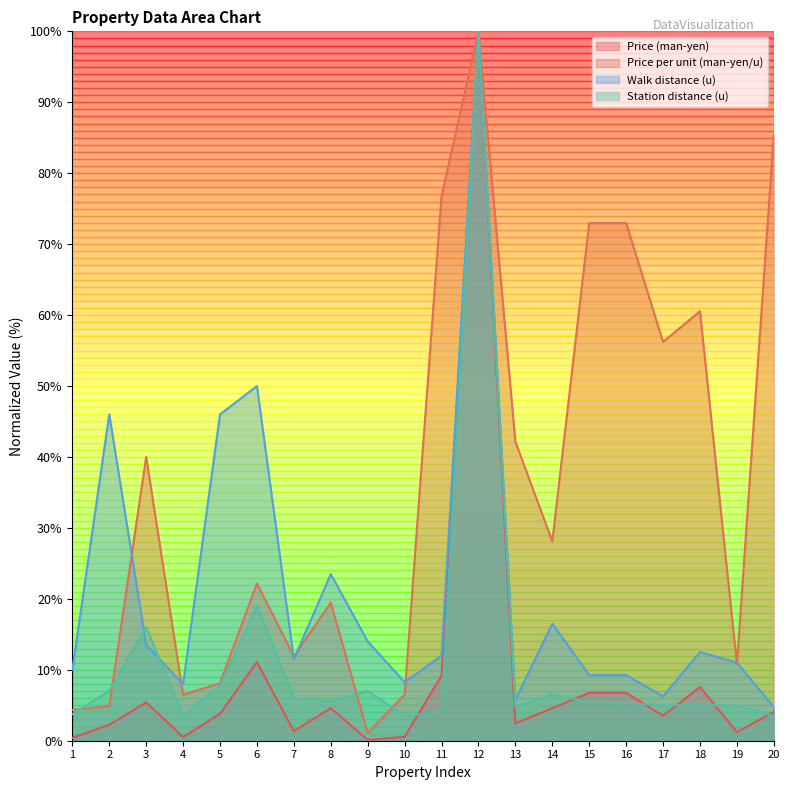

At which category does Price (man-yen) reach its first local valley?

4